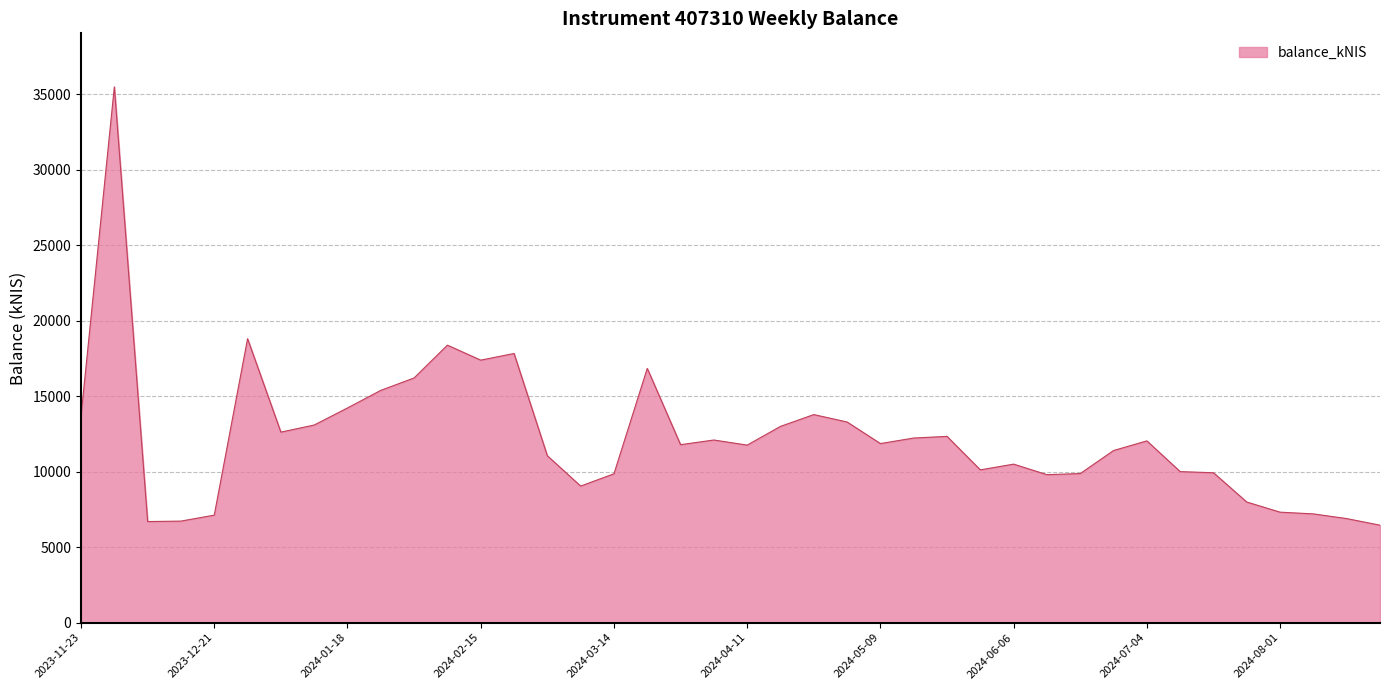

What is the difference between the maximum and minimum values?

29025.9